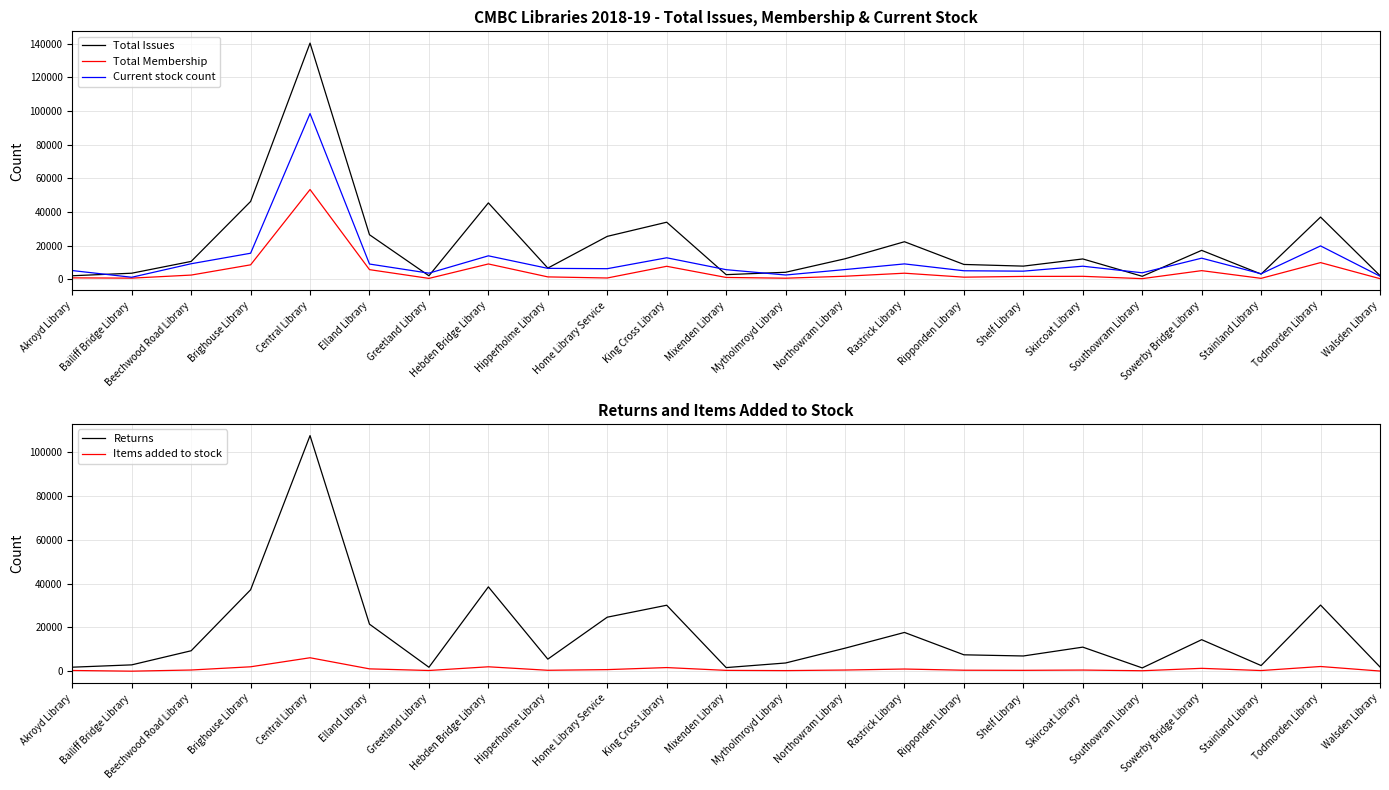

Between Elland Library and Mixenden Library, which is larger?

Elland Library